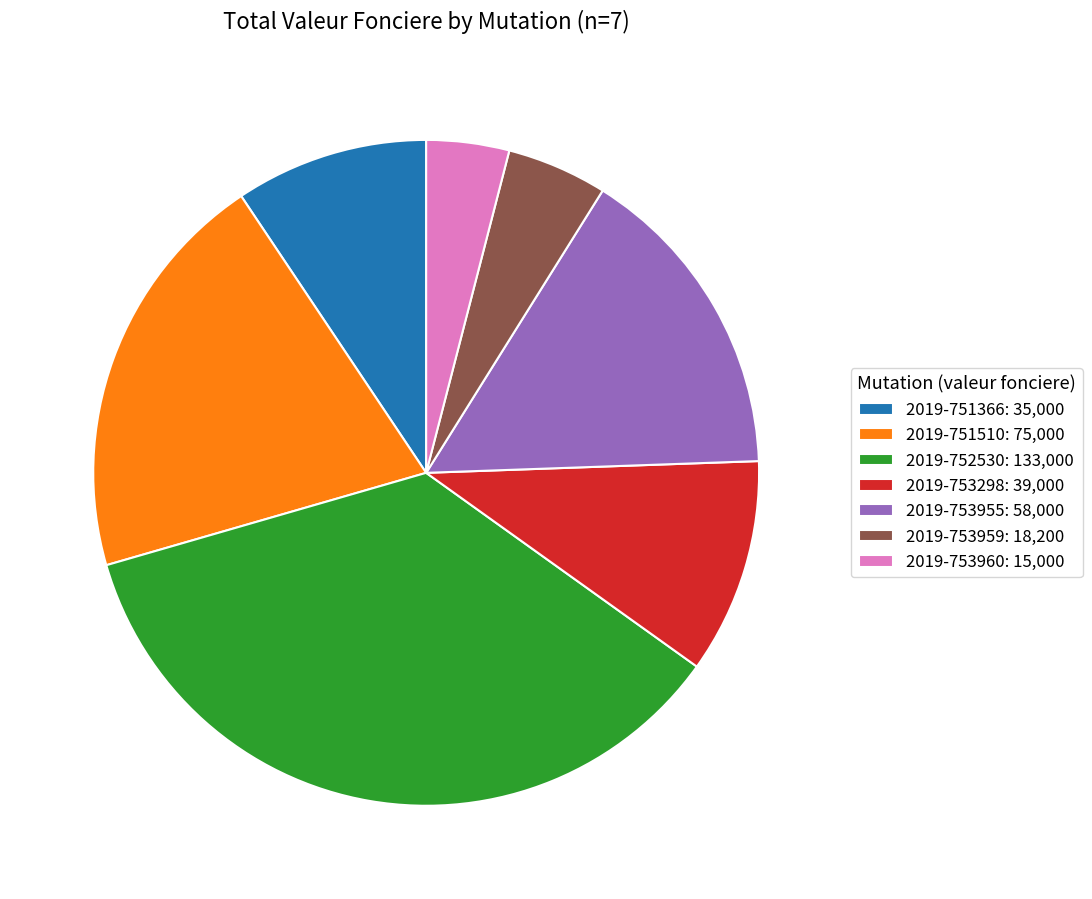

How many slices are in this pie chart?

7